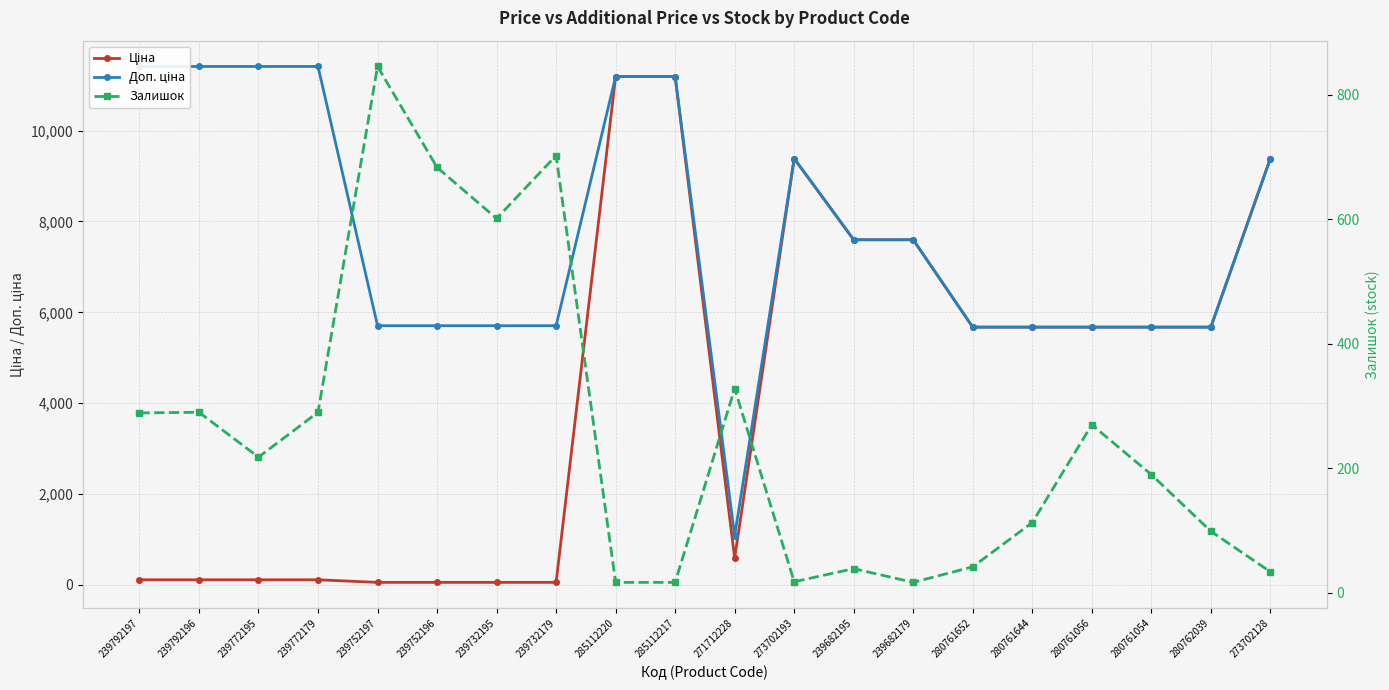

The value of Залишок at 285112217 is 23.1. True or false?

False